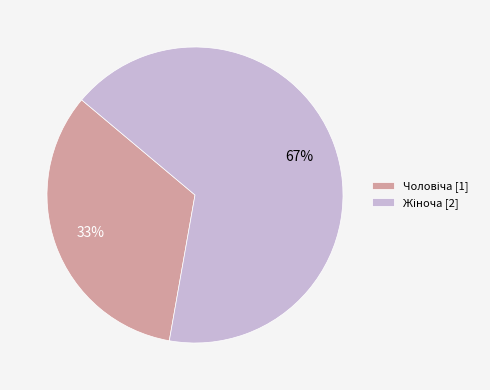

Is there a majority slice in this chart?

Yes